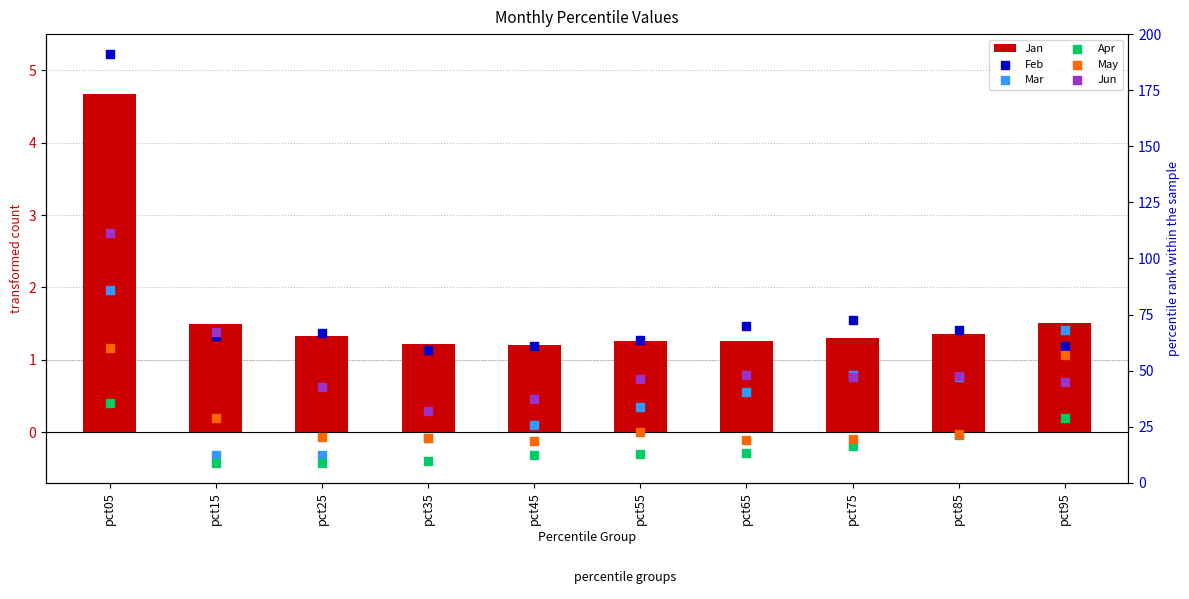

At which category is the sum across all series the highest?

pct05